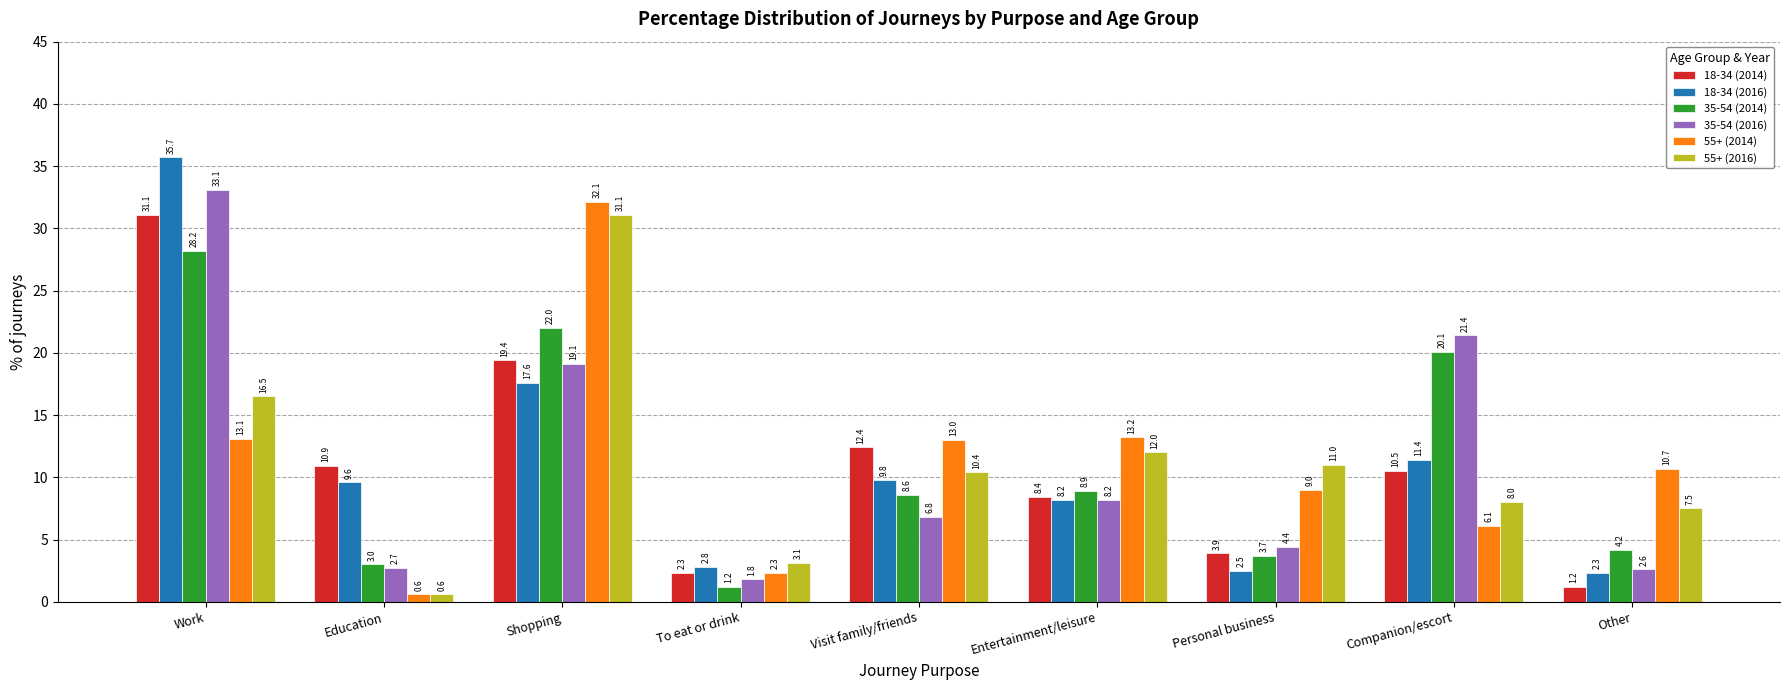

Between Education and Personal business, which series saw the biggest shift?

55+ (2016)